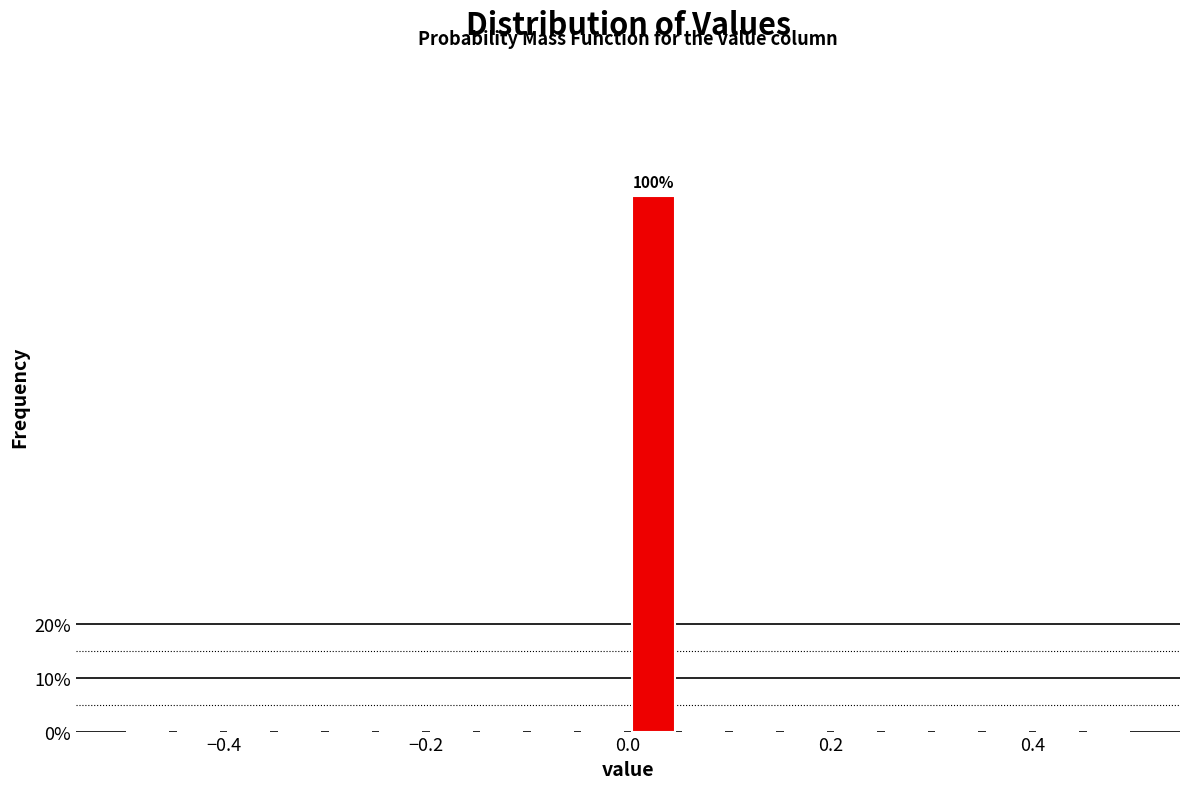

Around what value on the x-axis is the tallest bar? Give the approximate position of its centre, as read against the axis.

0.02